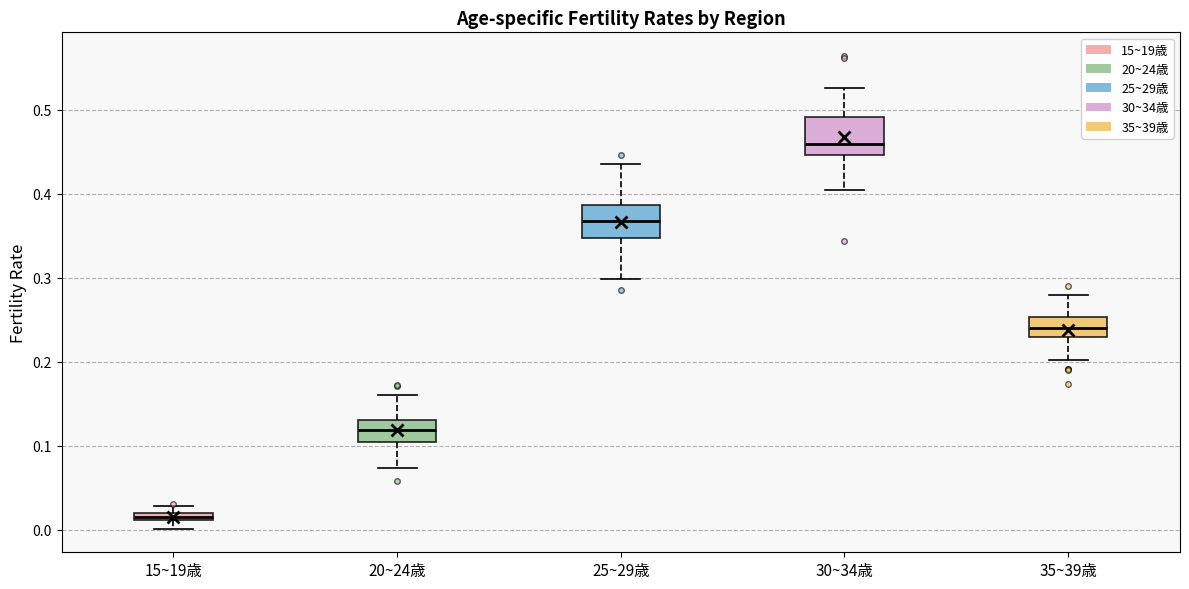

Where does the upper whisker of the box for 20~24歳 end on the y-axis? The values are not printed on the chart, so give them approximately, as read against the axis.

0.16